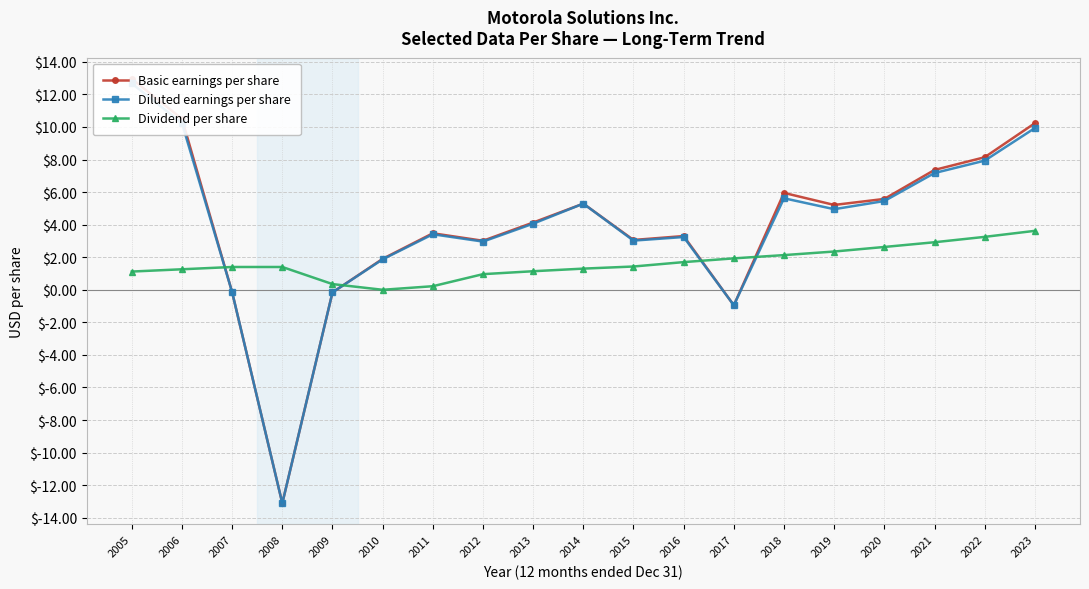

What is the approximate value of Dividend per share at 2013?

1.1